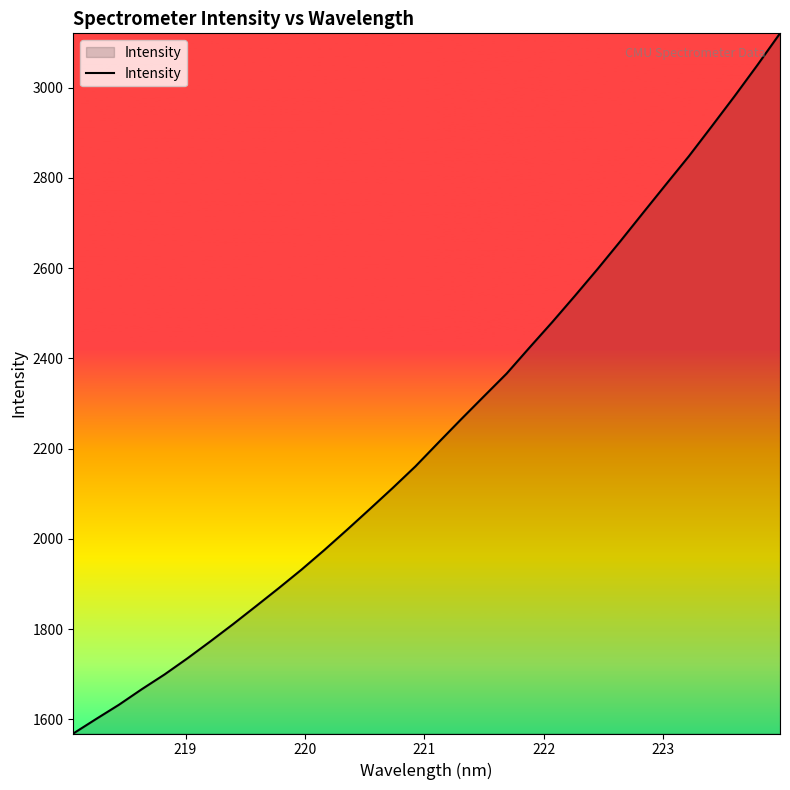

How many lines are shown in the chart?

1